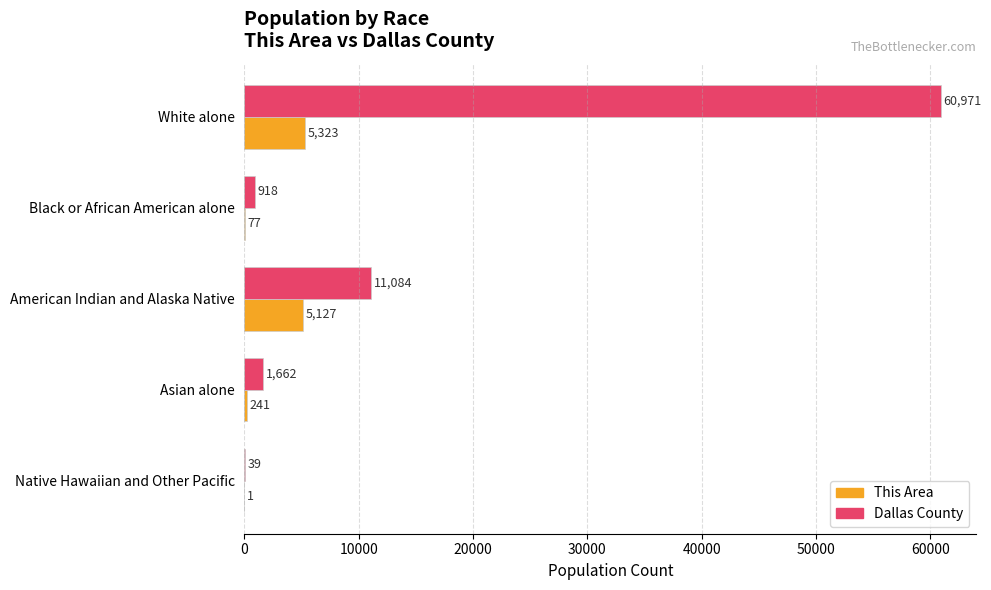

Between White alone and American Indian and Alaska Native, which series saw the biggest shift?

Dallas County